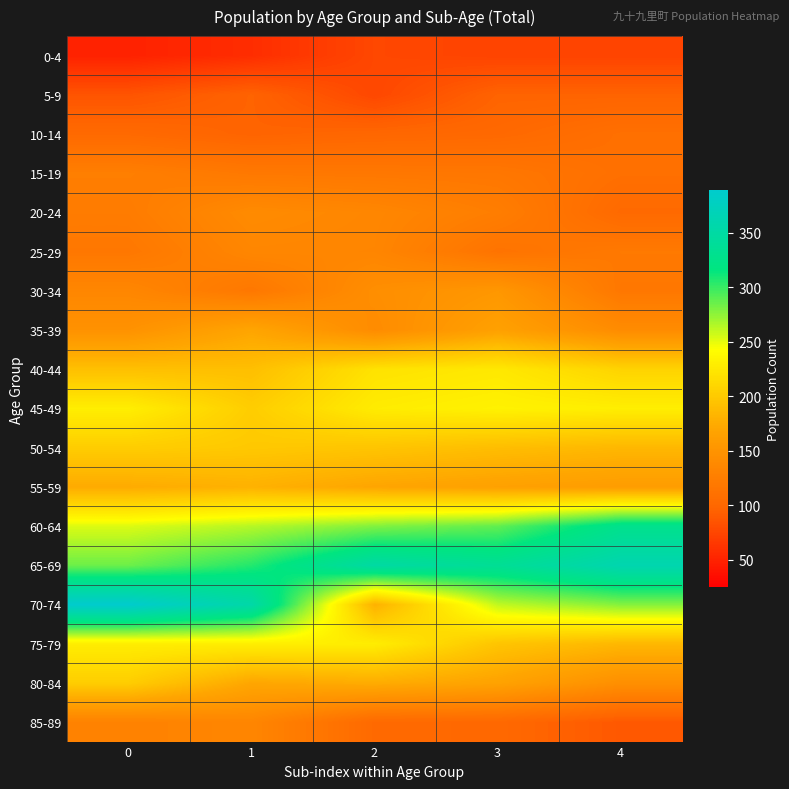

At 1, list the series in order from smallest to largest.

0-4, 5-9, 10-14, 30-34, 15-19, 85-89, 25-29, 20-24, 35-39, 80-84, 55-59, 40-44, 50-54, 45-49, 75-79, 60-64, 65-69, 70-74